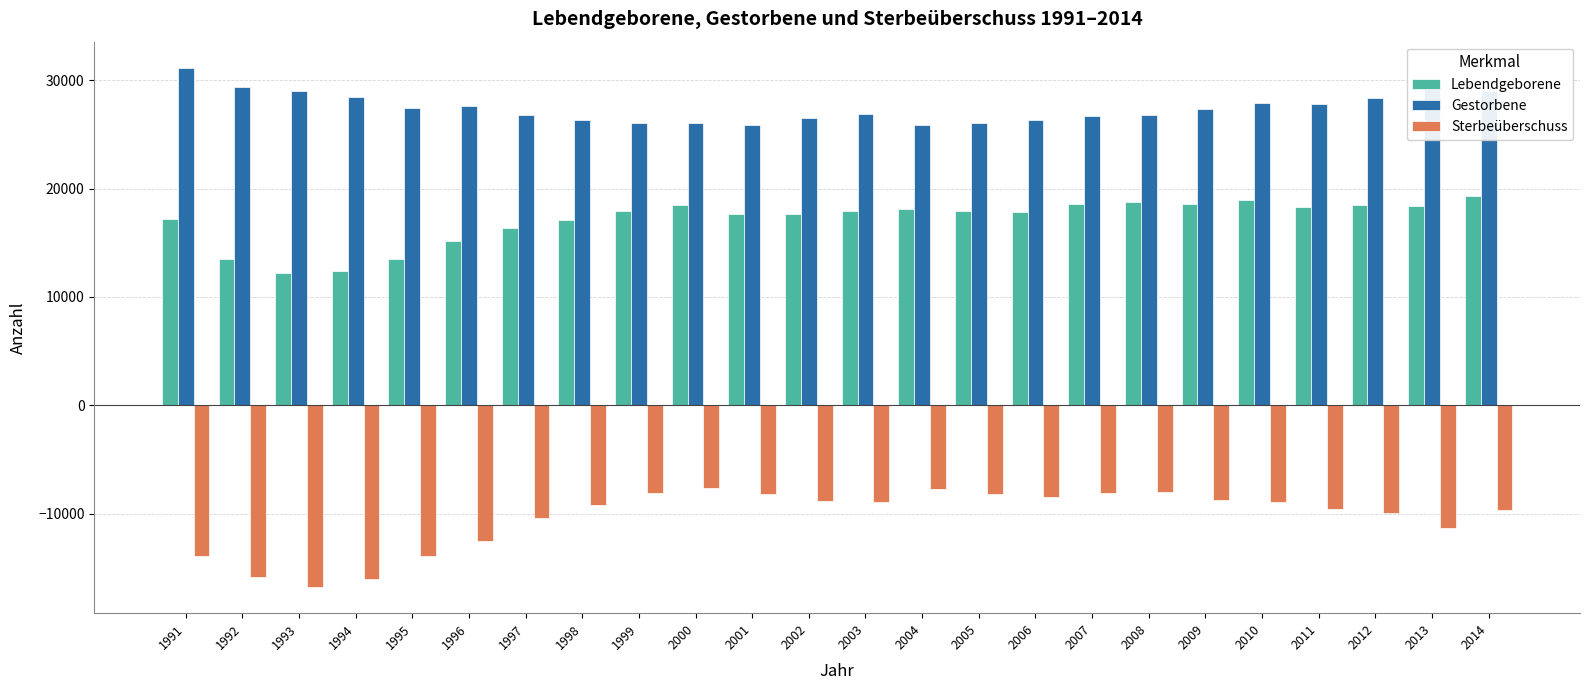

How many bars are there in total?

72